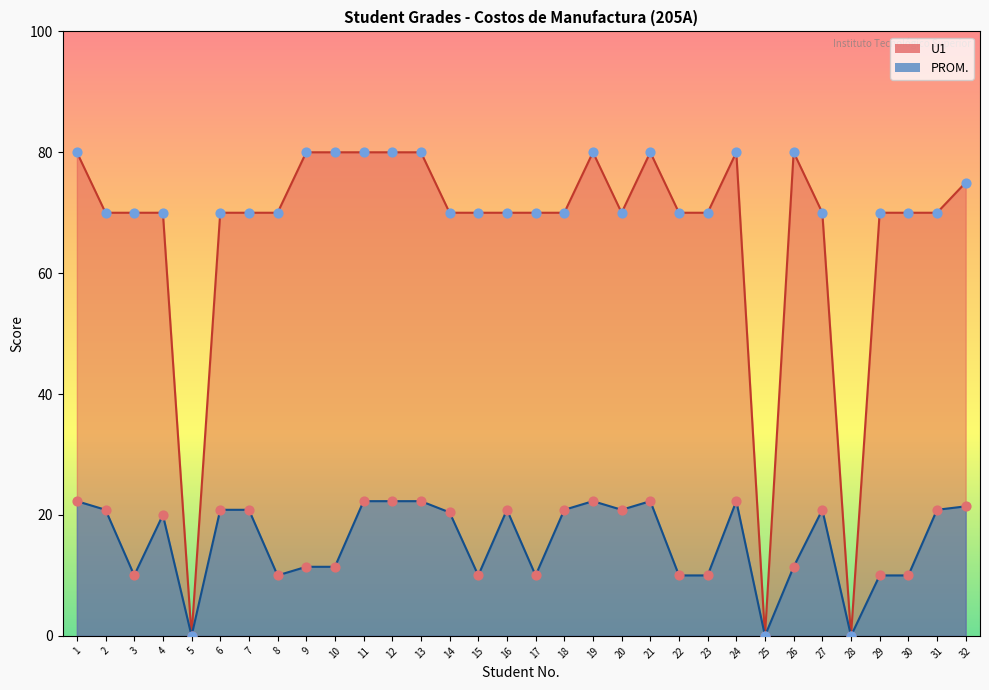

Which series has the largest total across all categories?

U1